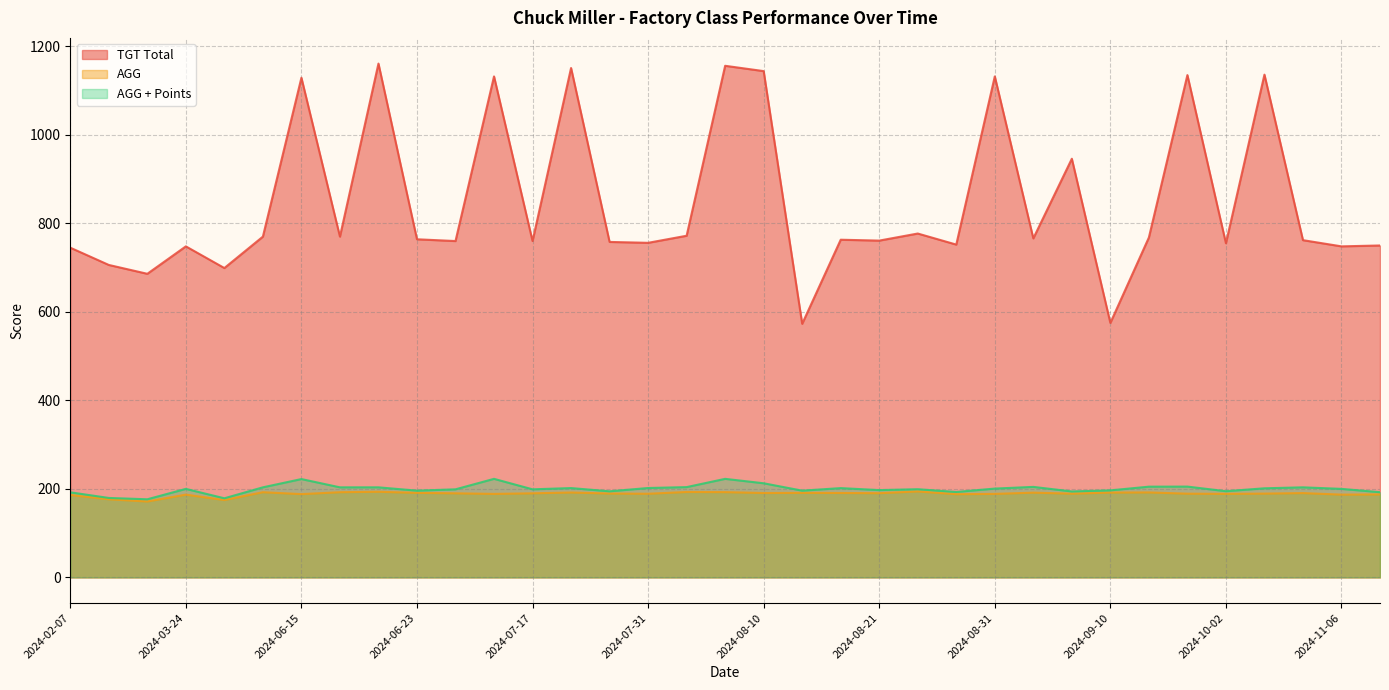

What is the approximate value of AGG + Points at 2024-07-28?

194.5